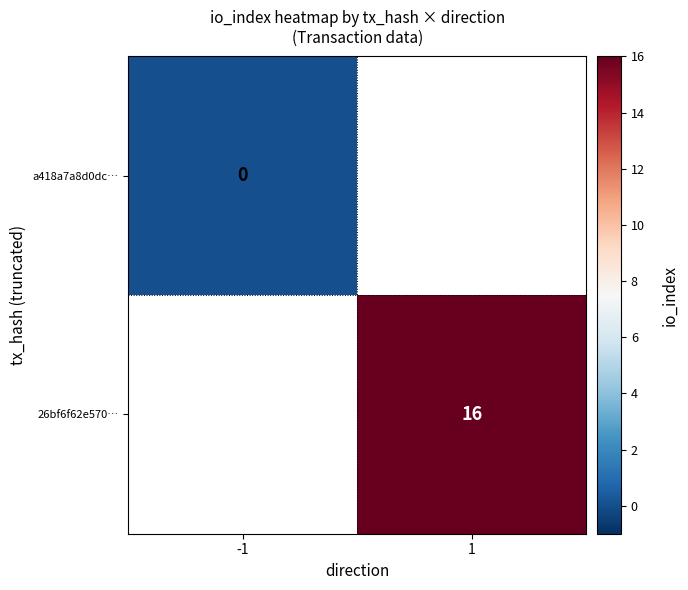

Count the number of data series in this chart.

2